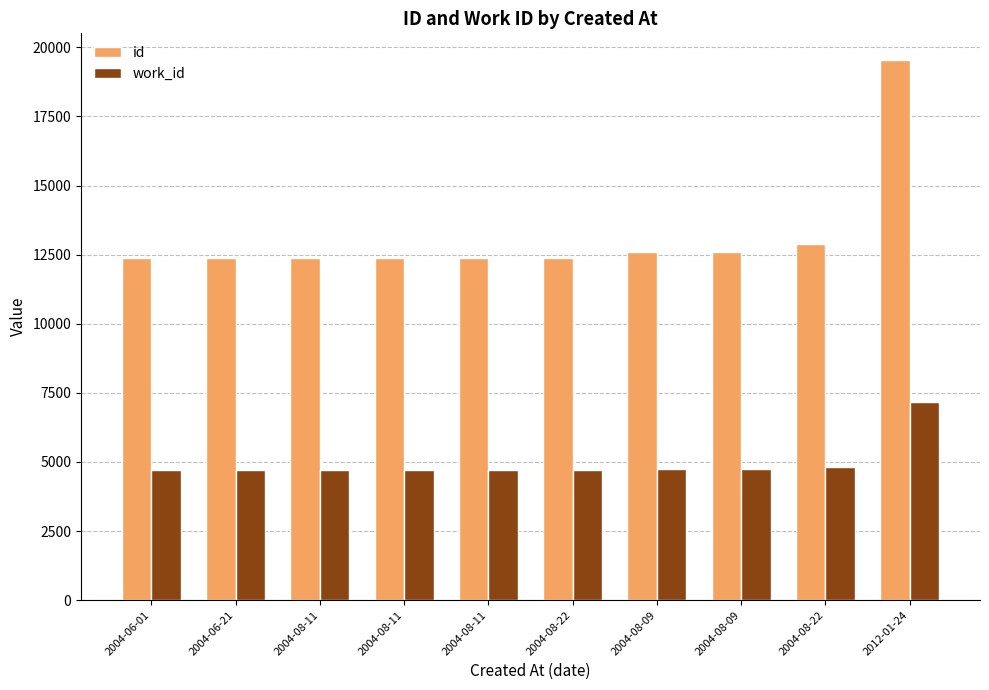

How many bars are there in total?

20